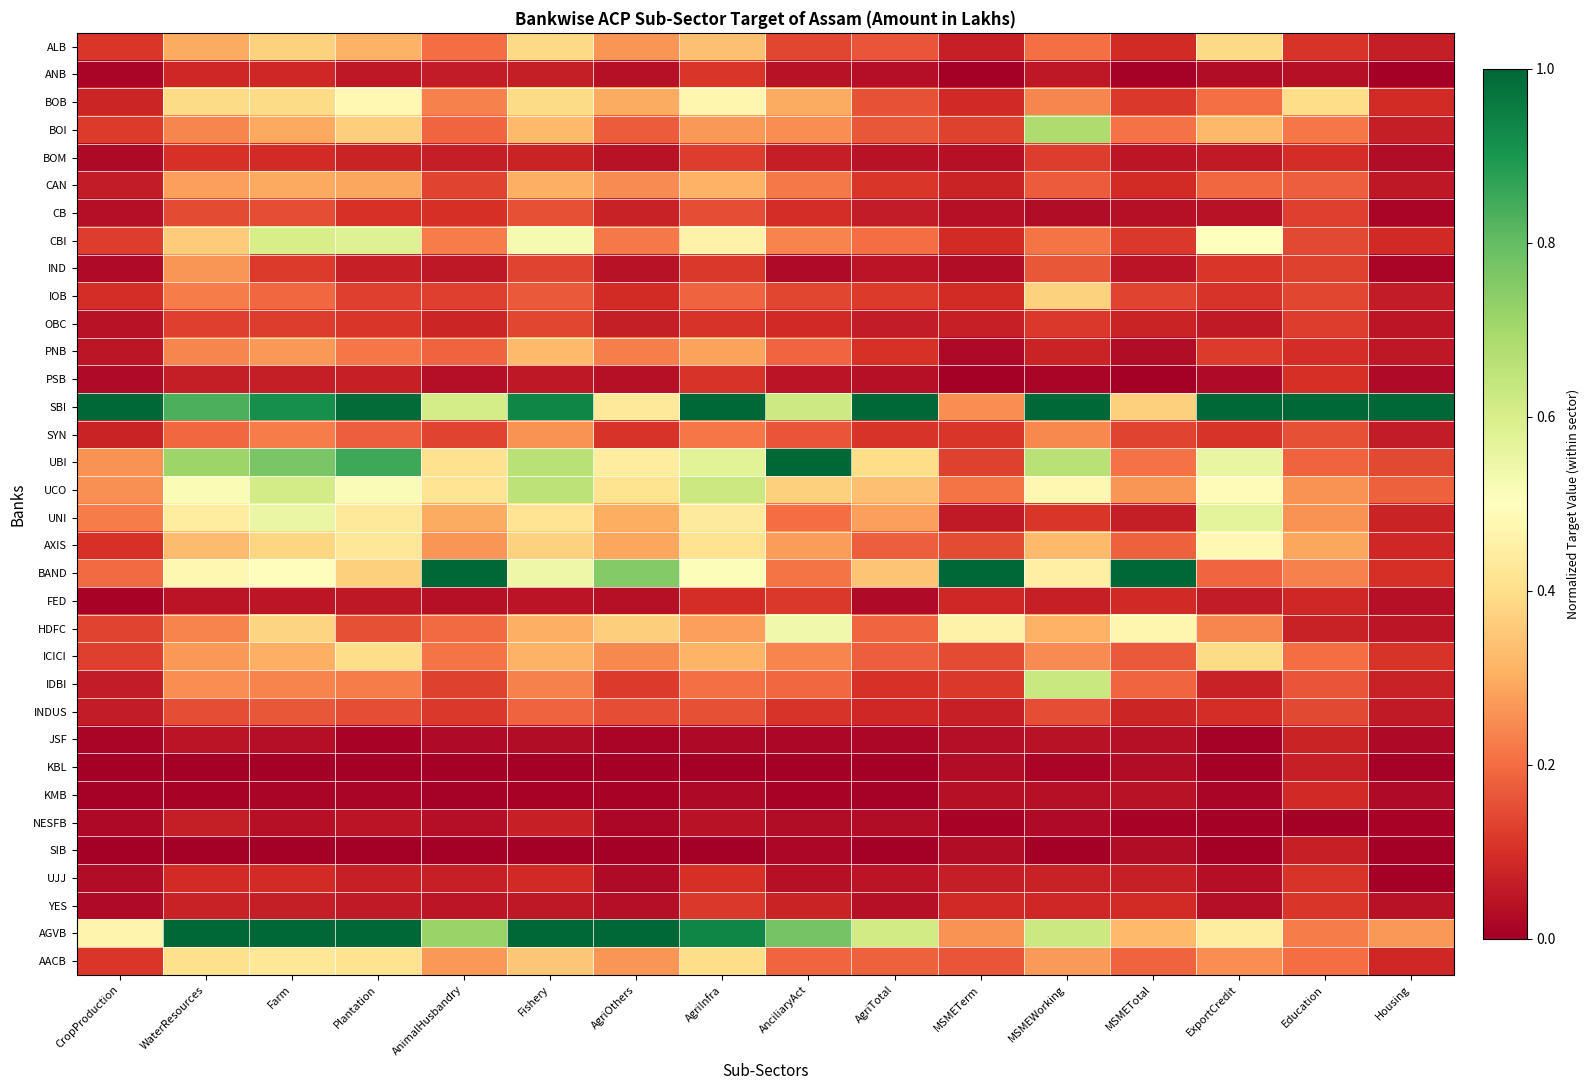

Reading left to right, transcribe all the data shown in this chart.

ALB: CropProduction=0.1	WaterResources=0.3	Farm=0.4	Plantation=0.3	AnimalHusbandry=0.2	Fishery=0.4	AgriOthers=0.3	AgriInfra=0.3	AnciliaryAct=0.1	AgriTotal=0.2	MSMETerm=0.1	MSMEWorking=0.2	MSMETotal=0.1	ExportCredit=0.4	Education=0.1	Housing=0.1
ANB: CropProduction=0.0	WaterResources=0.1	Farm=0.1	Plantation=0.1	AnimalHusbandry=0.1	Fishery=0.1	AgriOthers=0.0	AgriInfra=0.1	AnciliaryAct=0.0	AgriTotal=0.0	MSMETerm=0.0	MSMEWorking=0.1	MSMETotal=0.0	ExportCredit=0.0	Education=0.0	Housing=0.0
BOB: CropProduction=0.1	WaterResources=0.4	Farm=0.4	Plantation=0.5	AnimalHusbandry=0.2	Fishery=0.4	AgriOthers=0.3	AgriInfra=0.5	AnciliaryAct=0.3	AgriTotal=0.2	MSMETerm=0.1	MSMEWorking=0.2	MSMETotal=0.1	ExportCredit=0.2	Education=0.4	Housing=0.1
BOI: CropProduction=0.1	WaterResources=0.2	Farm=0.3	Plantation=0.4	AnimalHusbandry=0.2	Fishery=0.3	AgriOthers=0.2	AgriInfra=0.3	AnciliaryAct=0.3	AgriTotal=0.2	MSMETerm=0.1	MSMEWorking=0.7	MSMETotal=0.2	ExportCredit=0.3	Education=0.2	Housing=0.1
BOM: CropProduction=0.0	WaterResources=0.1	Farm=0.1	Plantation=0.1	AnimalHusbandry=0.1	Fishery=0.1	AgriOthers=0.0	AgriInfra=0.1	AnciliaryAct=0.1	AgriTotal=0.0	MSMETerm=0.0	MSMEWorking=0.1	MSMETotal=0.1	ExportCredit=0.1	Education=0.1	Housing=0.0
CAN: CropProduction=0.1	WaterResources=0.3	Farm=0.3	Plantation=0.3	AnimalHusbandry=0.1	Fishery=0.3	AgriOthers=0.2	AgriInfra=0.3	AnciliaryAct=0.2	AgriTotal=0.1	MSMETerm=0.1	MSMEWorking=0.2	MSMETotal=0.1	ExportCredit=0.2	Education=0.2	Housing=0.1
CB: CropProduction=0.0	WaterResources=0.1	Farm=0.1	Plantation=0.1	AnimalHusbandry=0.1	Fishery=0.2	AgriOthers=0.1	AgriInfra=0.1	AnciliaryAct=0.1	AgriTotal=0.1	MSMETerm=0.0	MSMEWorking=0.0	MSMETotal=0.0	ExportCredit=0.0	Education=0.1	Housing=0.0
CBI: CropProduction=0.1	WaterResources=0.4	Farm=0.6	Plantation=0.6	AnimalHusbandry=0.2	Fishery=0.5	AgriOthers=0.2	AgriInfra=0.5	AnciliaryAct=0.2	AgriTotal=0.2	MSMETerm=0.1	MSMEWorking=0.2	MSMETotal=0.1	ExportCredit=0.5	Education=0.1	Housing=0.1
IND: CropProduction=0.0	WaterResources=0.3	Farm=0.1	Plantation=0.1	AnimalHusbandry=0.1	Fishery=0.1	AgriOthers=0.0	AgriInfra=0.1	AnciliaryAct=0.0	AgriTotal=0.0	MSMETerm=0.0	MSMEWorking=0.2	MSMETotal=0.0	ExportCredit=0.1	Education=0.1	Housing=0.0
IOB: CropProduction=0.1	WaterResources=0.2	Farm=0.2	Plantation=0.1	AnimalHusbandry=0.1	Fishery=0.2	AgriOthers=0.1	AgriInfra=0.2	AnciliaryAct=0.1	AgriTotal=0.1	MSMETerm=0.1	MSMEWorking=0.4	MSMETotal=0.1	ExportCredit=0.1	Education=0.1	Housing=0.1
OBC: CropProduction=0.0	WaterResources=0.1	Farm=0.1	Plantation=0.1	AnimalHusbandry=0.1	Fishery=0.1	AgriOthers=0.1	AgriInfra=0.1	AnciliaryAct=0.1	AgriTotal=0.1	MSMETerm=0.1	MSMEWorking=0.1	MSMETotal=0.1	ExportCredit=0.1	Education=0.1	Housing=0.0
PNB: CropProduction=0.1	WaterResources=0.2	Farm=0.3	Plantation=0.2	AnimalHusbandry=0.2	Fishery=0.3	AgriOthers=0.2	AgriInfra=0.3	AnciliaryAct=0.2	AgriTotal=0.1	MSMETerm=0.0	MSMEWorking=0.1	MSMETotal=0.0	ExportCredit=0.1	Education=0.1	Housing=0.1
PSB: CropProduction=0.0	WaterResources=0.1	Farm=0.1	Plantation=0.1	AnimalHusbandry=0.0	Fishery=0.1	AgriOthers=0.0	AgriInfra=0.1	AnciliaryAct=0.0	AgriTotal=0.0	MSMETerm=0.0	MSMEWorking=0.0	MSMETotal=0.0	ExportCredit=0.0	Education=0.1	Housing=0.0
SBI: CropProduction=1.0	WaterResources=0.8	Farm=0.9	Plantation=1.0	AnimalHusbandry=0.6	Fishery=0.9	AgriOthers=0.4	AgriInfra=1.0	AnciliaryAct=0.6	AgriTotal=1.0	MSMETerm=0.3	MSMEWorking=1.0	MSMETotal=0.4	ExportCredit=1.0	Education=1.0	Housing=1.0
SYN: CropProduction=0.1	WaterResources=0.2	Farm=0.2	Plantation=0.2	AnimalHusbandry=0.1	Fishery=0.3	AgriOthers=0.1	AgriInfra=0.2	AnciliaryAct=0.2	AgriTotal=0.1	MSMETerm=0.1	MSMEWorking=0.2	MSMETotal=0.1	ExportCredit=0.1	Education=0.2	Housing=0.1
UBI: CropProduction=0.3	WaterResources=0.7	Farm=0.8	Plantation=0.9	AnimalHusbandry=0.4	Fishery=0.7	AgriOthers=0.4	AgriInfra=0.6	AnciliaryAct=1.0	AgriTotal=0.4	MSMETerm=0.1	MSMEWorking=0.7	MSMETotal=0.2	ExportCredit=0.6	Education=0.2	Housing=0.1
UCO: CropProduction=0.3	WaterResources=0.5	Farm=0.6	Plantation=0.5	AnimalHusbandry=0.4	Fishery=0.7	AgriOthers=0.4	AgriInfra=0.6	AnciliaryAct=0.4	AgriTotal=0.3	MSMETerm=0.2	MSMEWorking=0.5	MSMETotal=0.3	ExportCredit=0.5	Education=0.3	Housing=0.2
UNI: CropProduction=0.2	WaterResources=0.4	Farm=0.6	Plantation=0.4	AnimalHusbandry=0.3	Fishery=0.4	AgriOthers=0.3	AgriInfra=0.4	AnciliaryAct=0.2	AgriTotal=0.3	MSMETerm=0.1	MSMEWorking=0.1	MSMETotal=0.1	ExportCredit=0.6	Education=0.3	Housing=0.1
AXIS: CropProduction=0.1	WaterResources=0.3	Farm=0.4	Plantation=0.4	AnimalHusbandry=0.3	Fishery=0.4	AgriOthers=0.3	AgriInfra=0.4	AnciliaryAct=0.3	AgriTotal=0.2	MSMETerm=0.1	MSMEWorking=0.3	MSMETotal=0.2	ExportCredit=0.5	Education=0.3	Housing=0.1
BAND: CropProduction=0.2	WaterResources=0.5	Farm=0.5	Plantation=0.4	AnimalHusbandry=1.0	Fishery=0.5	AgriOthers=0.8	AgriInfra=0.5	AnciliaryAct=0.2	AgriTotal=0.3	MSMETerm=1.0	MSMEWorking=0.4	MSMETotal=1.0	ExportCredit=0.2	Education=0.2	Housing=0.1
FED: CropProduction=0.0	WaterResources=0.0	Farm=0.0	Plantation=0.1	AnimalHusbandry=0.0	Fishery=0.0	AgriOthers=0.0	AgriInfra=0.1	AnciliaryAct=0.1	AgriTotal=0.0	MSMETerm=0.1	MSMEWorking=0.1	MSMETotal=0.1	ExportCredit=0.1	Education=0.1	Housing=0.0
HDFC: CropProduction=0.1	WaterResources=0.2	Farm=0.4	Plantation=0.2	AnimalHusbandry=0.2	Fishery=0.3	AgriOthers=0.4	AgriInfra=0.3	AnciliaryAct=0.5	AgriTotal=0.2	MSMETerm=0.5	MSMEWorking=0.3	MSMETotal=0.5	ExportCredit=0.2	Education=0.1	Housing=0.0
ICICI: CropProduction=0.1	WaterResources=0.3	Farm=0.3	Plantation=0.4	AnimalHusbandry=0.2	Fishery=0.3	AgriOthers=0.2	AgriInfra=0.3	AnciliaryAct=0.2	AgriTotal=0.2	MSMETerm=0.1	MSMEWorking=0.2	MSMETotal=0.2	ExportCredit=0.4	Education=0.2	Housing=0.1
IDBI: CropProduction=0.1	WaterResources=0.3	Farm=0.2	Plantation=0.2	AnimalHusbandry=0.1	Fishery=0.2	AgriOthers=0.1	AgriInfra=0.2	AnciliaryAct=0.2	AgriTotal=0.1	MSMETerm=0.1	MSMEWorking=0.6	MSMETotal=0.2	ExportCredit=0.1	Education=0.2	Housing=0.1
INDUS: CropProduction=0.1	WaterResources=0.1	Farm=0.2	Plantation=0.2	AnimalHusbandry=0.1	Fishery=0.2	AgriOthers=0.2	AgriInfra=0.2	AnciliaryAct=0.1	AgriTotal=0.1	MSMETerm=0.1	MSMEWorking=0.2	MSMETotal=0.1	ExportCredit=0.1	Education=0.1	Housing=0.1
JSF: CropProduction=0.0	WaterResources=0.0	Farm=0.0	Plantation=0.0	AnimalHusbandry=0.0	Fishery=0.0	AgriOthers=0.0	AgriInfra=0.0	AnciliaryAct=0.0	AgriTotal=0.0	MSMETerm=0.0	MSMEWorking=0.0	MSMETotal=0.0	ExportCredit=0.0	Education=0.1	Housing=0.0
KBL: CropProduction=0.0	WaterResources=0.0	Farm=0.0	Plantation=0.0	AnimalHusbandry=0.0	Fishery=0.0	AgriOthers=0.0	AgriInfra=0.0	AnciliaryAct=0.0	AgriTotal=0.0	MSMETerm=0.0	MSMEWorking=0.0	MSMETotal=0.0	ExportCredit=0.0	Education=0.1	Housing=0.0
KMB: CropProduction=0.0	WaterResources=0.0	Farm=0.0	Plantation=0.0	AnimalHusbandry=0.0	Fishery=0.0	AgriOthers=0.0	AgriInfra=0.0	AnciliaryAct=0.0	AgriTotal=0.0	MSMETerm=0.0	MSMEWorking=0.0	MSMETotal=0.0	ExportCredit=0.0	Education=0.1	Housing=0.0
NESFB: CropProduction=0.0	WaterResources=0.1	Farm=0.0	Plantation=0.0	AnimalHusbandry=0.0	Fishery=0.1	AgriOthers=0.0	AgriInfra=0.0	AnciliaryAct=0.0	AgriTotal=0.0	MSMETerm=0.0	MSMEWorking=0.0	MSMETotal=0.0	ExportCredit=0.0	Education=0.0	Housing=0.0
SIB: CropProduction=0.0	WaterResources=0.0	Farm=0.0	Plantation=0.0	AnimalHusbandry=0.0	Fishery=0.0	AgriOthers=0.0	AgriInfra=0.0	AnciliaryAct=0.0	AgriTotal=0.0	MSMETerm=0.0	MSMEWorking=0.0	MSMETotal=0.0	ExportCredit=0.0	Education=0.1	Housing=0.0
UJJ: CropProduction=0.0	WaterResources=0.1	Farm=0.1	Plantation=0.1	AnimalHusbandry=0.1	Fishery=0.1	AgriOthers=0.0	AgriInfra=0.1	AnciliaryAct=0.0	AgriTotal=0.0	MSMETerm=0.1	MSMEWorking=0.1	MSMETotal=0.1	ExportCredit=0.0	Education=0.1	Housing=0.0
YES: CropProduction=0.0	WaterResources=0.1	Farm=0.1	Plantation=0.1	AnimalHusbandry=0.0	Fishery=0.1	AgriOthers=0.0	AgriInfra=0.1	AnciliaryAct=0.1	AgriTotal=0.0	MSMETerm=0.1	MSMEWorking=0.1	MSMETotal=0.1	ExportCredit=0.0	Education=0.1	Housing=0.0
AGVB: CropProduction=0.5	WaterResources=1.0	Farm=1.0	Plantation=1.0	AnimalHusbandry=0.7	Fishery=1.0	AgriOthers=1.0	AgriInfra=0.9	AnciliaryAct=0.8	AgriTotal=0.6	MSMETerm=0.3	MSMEWorking=0.6	MSMETotal=0.3	ExportCredit=0.4	Education=0.2	Housing=0.3
AACB: CropProduction=0.1	WaterResources=0.4	Farm=0.4	Plantation=0.4	AnimalHusbandry=0.3	Fishery=0.3	AgriOthers=0.3	AgriInfra=0.4	AnciliaryAct=0.2	AgriTotal=0.2	MSMETerm=0.2	MSMEWorking=0.3	MSMETotal=0.2	ExportCredit=0.3	Education=0.2	Housing=0.1